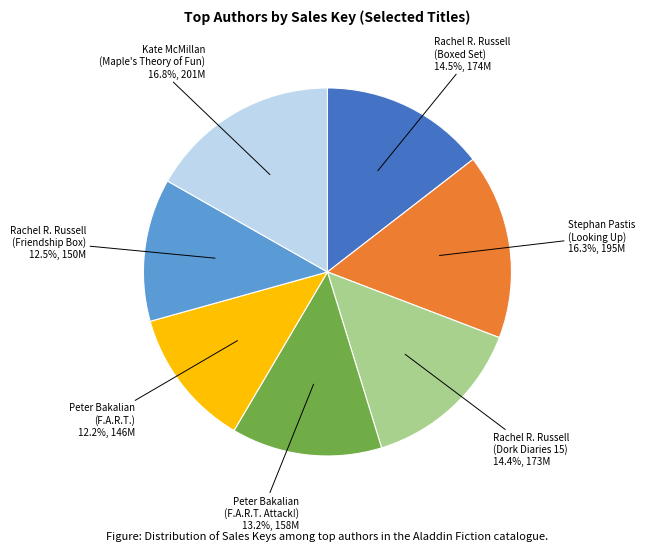

Count the number of slices in the pie.

7